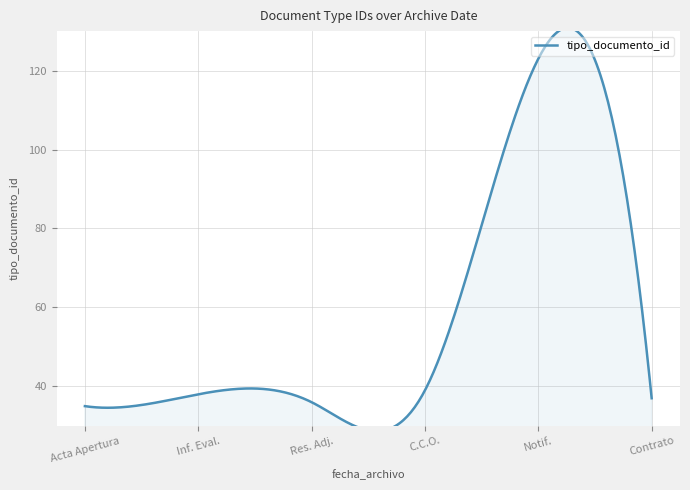

What is the difference between the maximum and second lowest values?

87